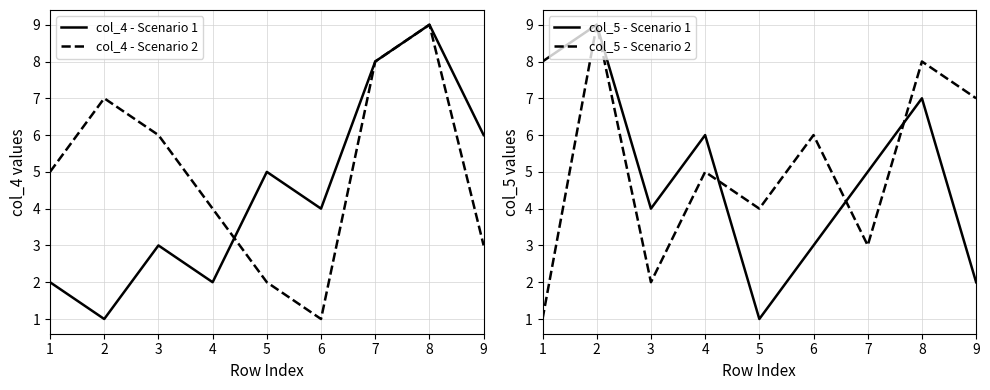

How many interior local valleys does the col_5 - Scenario 1 series have?

2